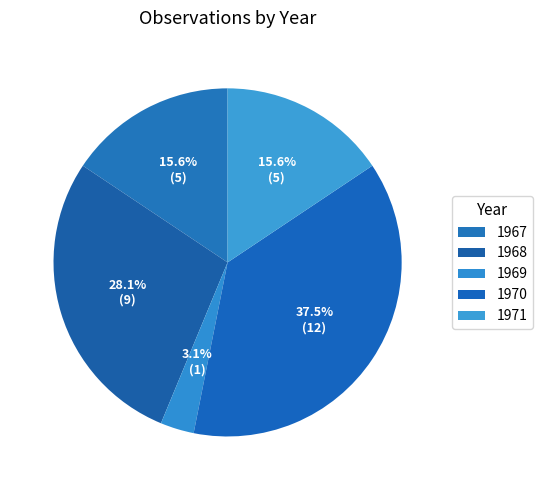

To the nearest percent, what is the average slice percentage?

20%